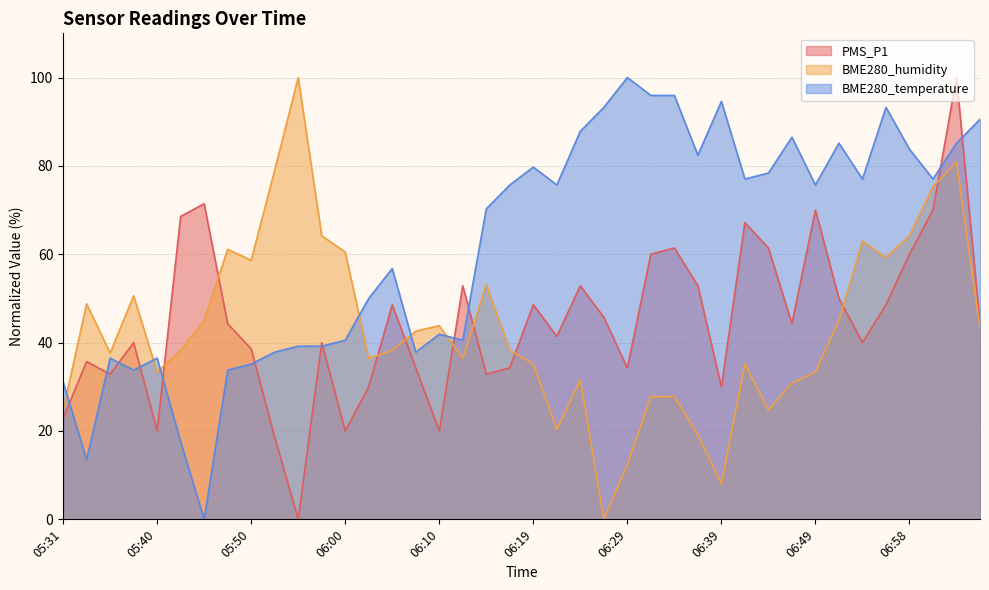

What position from the left is 06:02?

14